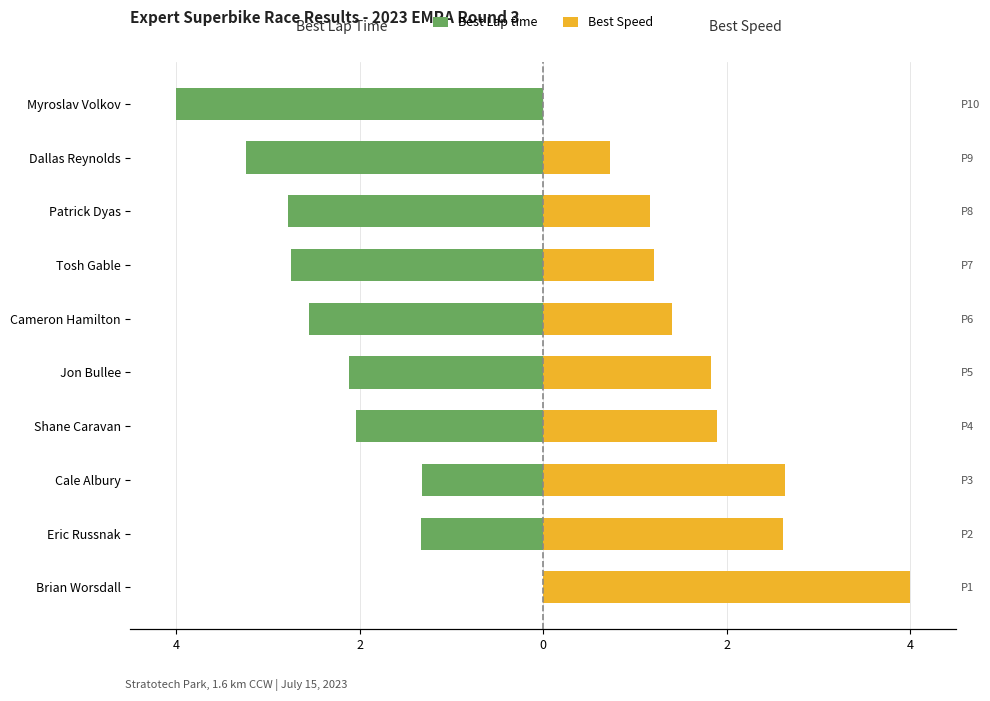

What is the label of the 6th bar from the left?

Cameron Hamilton